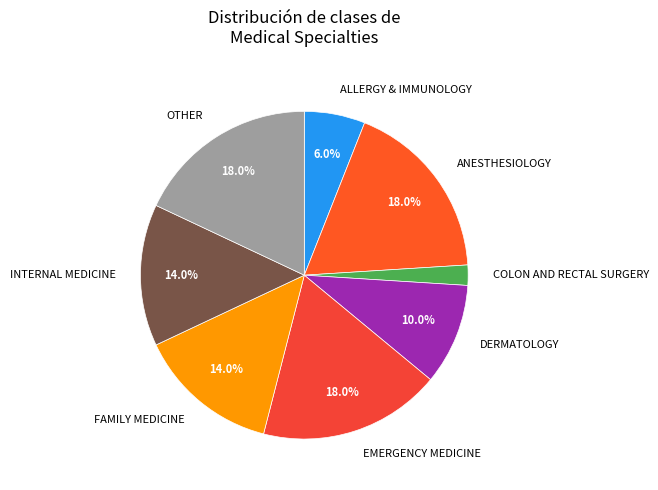

Does any single category account for the majority?

No